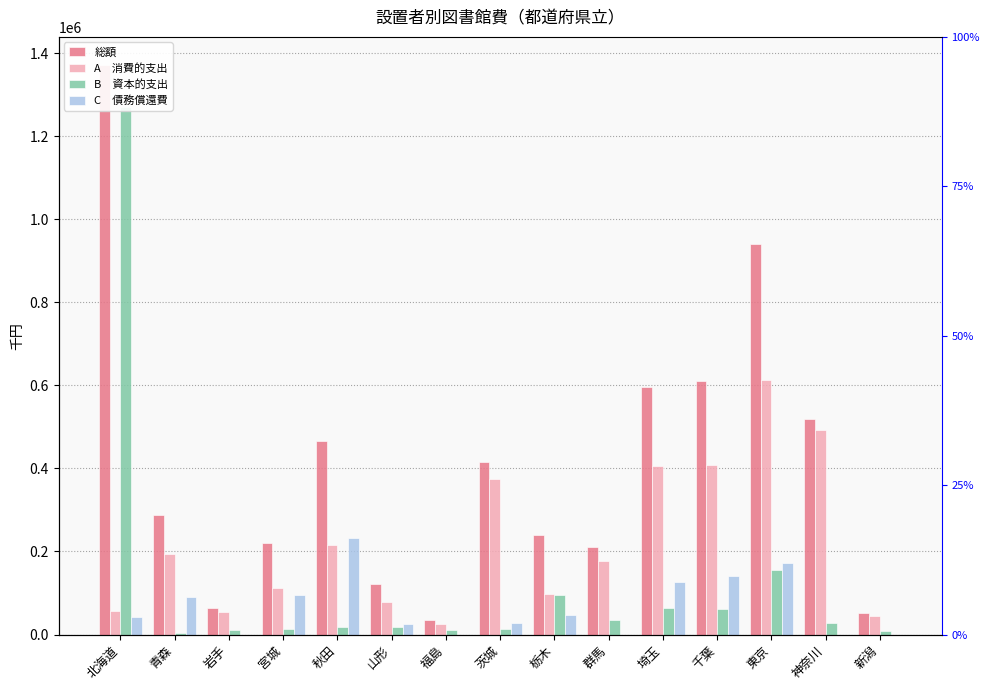

Reading left to right, extract all data points from this chart.

総額: 1370383	288728	65158	220286	465585	121104	35885	414772	240371	210914	596345	610438	940743	519552	52917
A　消費的支出: 57014	194956	53518	111306	216284	78054	25885	374095	97468	176805	404827	408687	612715	492100	43781
B　資本的支出: 1270469	3806	11640	14168	17887	17128	10000	13154	95605	34109	64923	60829	155132	27452	9136
C　債務償還費: 42900	89966	0	94812	231414	25922	0	27523	47298	0	126595	140922	172896	0	0